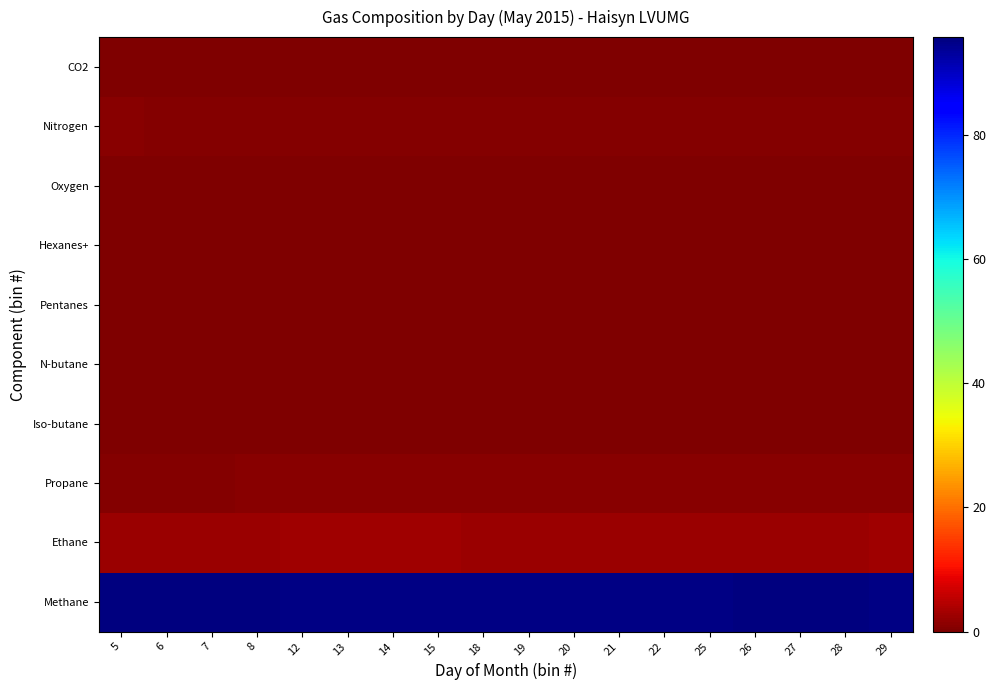

Reading left to right, list all the values displayed in this chart.

Methane: 5=95.7	6=95.8	7=95.8	8=95.6	12=95.2	13=95.3	14=95.2	15=95.1	18=95.3	19=95.4	20=95.3	21=95.3	22=95.3	25=95.2	26=95.5	27=95.6	28=95.4	29=95.1
Ethane: 5=2.3	6=2.3	7=2.3	8=2.4	12=2.7	13=2.6	14=2.7	15=2.7	18=2.6	19=2.6	20=2.6	21=2.6	22=2.6	25=2.6	26=2.4	27=2.3	28=2.4	29=2.7
Propane: 5=0.7	6=0.7	7=0.7	8=0.8	12=0.9	13=0.9	14=0.9	15=0.9	18=0.8	19=0.8	20=0.8	21=0.8	22=0.8	25=0.9	26=0.8	27=0.8	28=0.8	29=0.9
Iso-butane: 5=0.1	6=0.1	7=0.1	8=0.1	12=0.1	13=0.1	14=0.1	15=0.1	18=0.1	19=0.1	20=0.1	21=0.1	22=0.1	25=0.1	26=0.1	27=0.1	28=0.1	29=0.1
N-butane: 5=0.1	6=0.1	7=0.1	8=0.1	12=0.1	13=0.1	14=0.1	15=0.1	18=0.1	19=0.1	20=0.1	21=0.1	22=0.1	25=0.1	26=0.1	27=0.1	28=0.1	29=0.1
Pentanes: 5=0.0	6=0.0	7=0.0	8=0.0	12=0.1	13=0.1	14=0.1	15=0.1	18=0.0	19=0.0	20=0.1	21=0.1	22=0.0	25=0.1	26=0.1	27=0.1	28=0.1	29=0.1
Hexanes+: 5=0.0	6=0.0	7=0.0	8=0.0	12=0.0	13=0.0	14=0.0	15=0.0	18=0.0	19=0.0	20=0.0	21=0.0	22=0.0	25=0.0	26=0.0	27=0.0	28=0.0	29=0.0
Oxygen: 5=0.0	6=0.0	7=0.0	8=0.0	12=0.0	13=0.0	14=0.0	15=0.0	18=0.0	19=0.0	20=0.0	21=0.0	22=0.0	25=0.0	26=0.0	27=0.0	28=0.0	29=0.0
Nitrogen: 5=0.8	6=0.7	7=0.7	8=0.7	12=0.7	13=0.7	14=0.7	15=0.7	18=0.7	19=0.7	20=0.7	21=0.7	22=0.7	25=0.7	26=0.7	27=0.7	28=0.7	29=0.7
CO2: 5=0.2	6=0.2	7=0.2	8=0.2	12=0.2	13=0.2	14=0.2	15=0.2	18=0.2	19=0.2	20=0.2	21=0.2	22=0.2	25=0.2	26=0.2	27=0.2	28=0.2	29=0.3